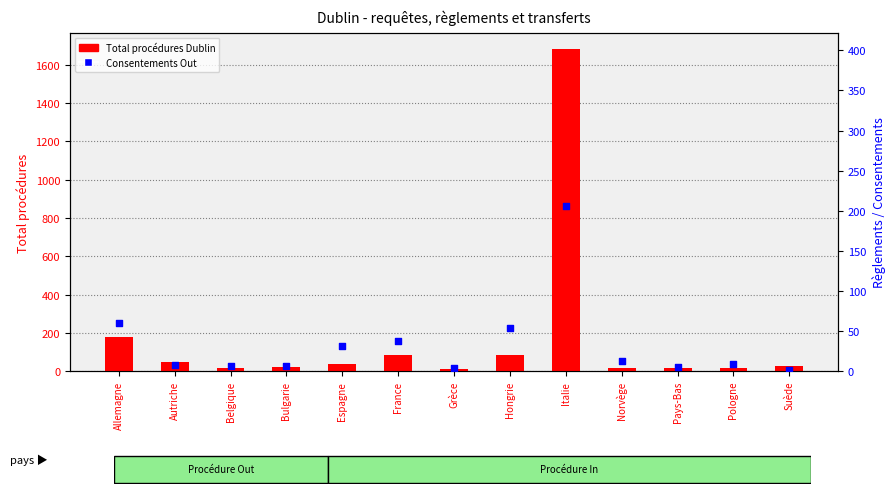

At which category is the sum across all series the highest?

Italie